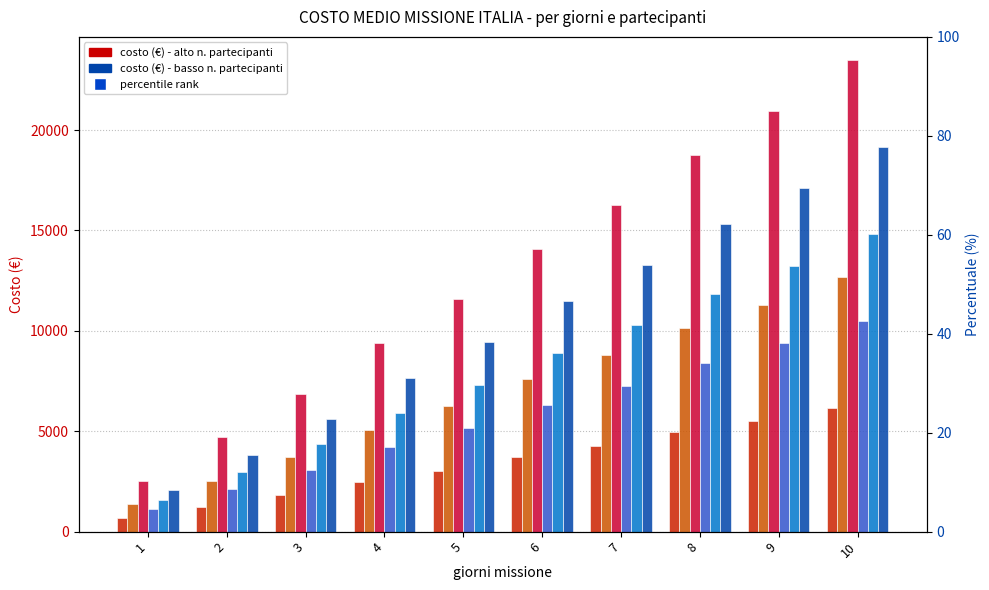

What is the value of the 11 participants bar at the 5th from the left?

11567.8